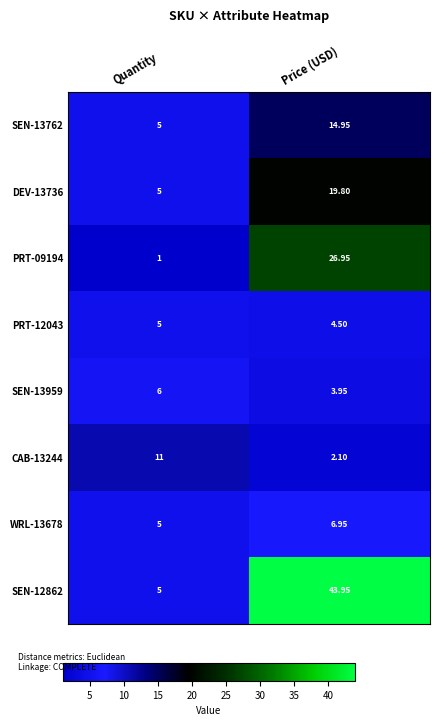

Which category has the highest value across all series?

Price (USD)